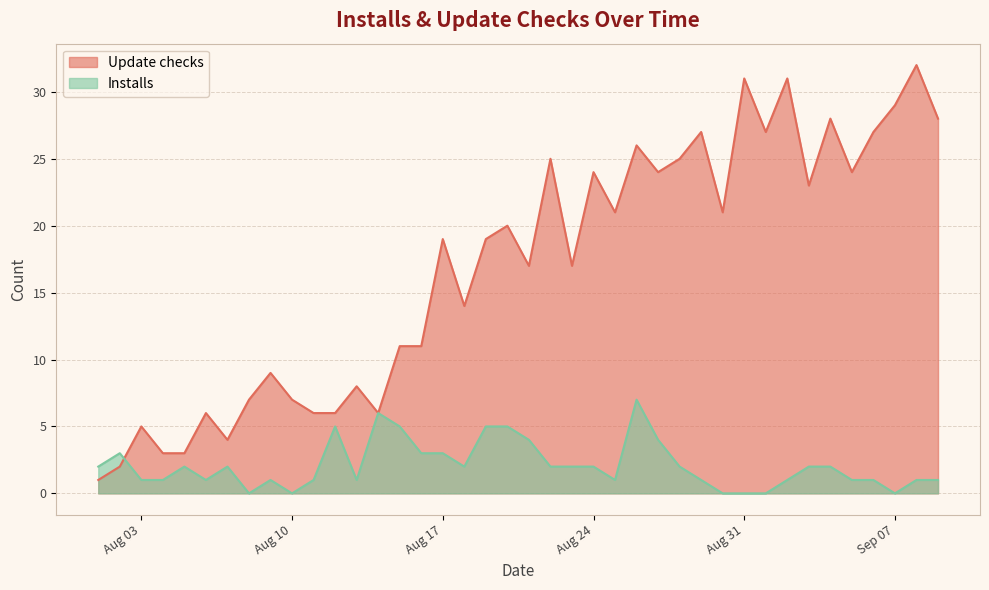

What is the total value across all series at 2021-09-06?

28